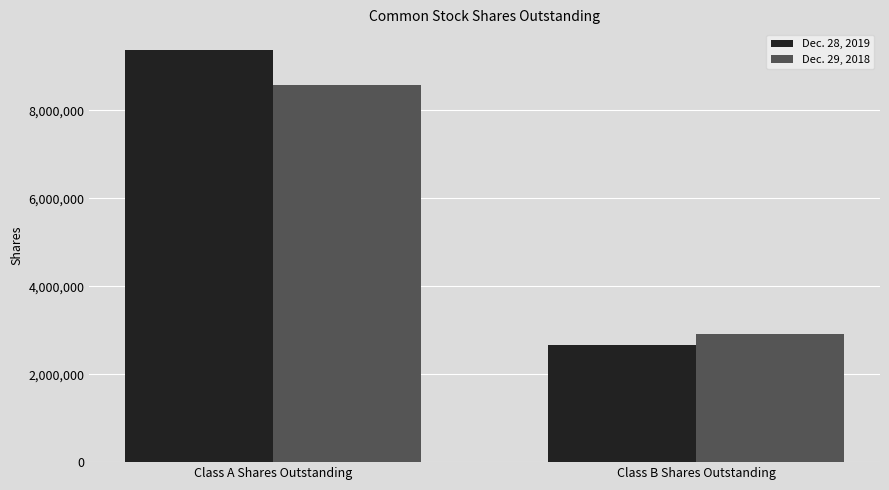

What is the label of the 2nd bar from the left?

Class B Shares Outstanding